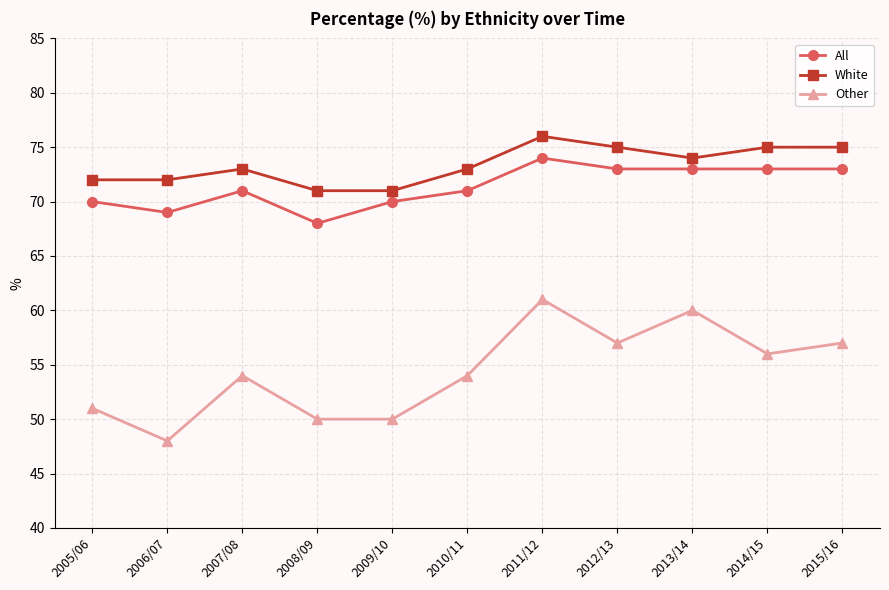

How many categories are shown in the chart?

11